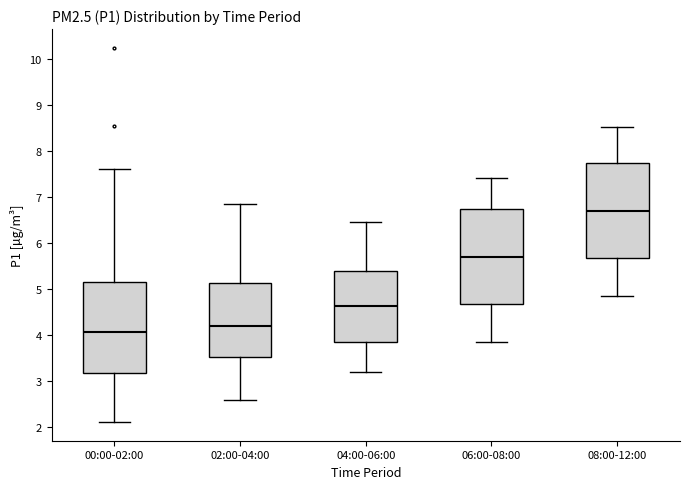

Reading left to right, read every box against the y-axis: the position of its median line, the range the box covers, and the ends of its whiskers. The values are not printed on the chart, so give them approximately, as read against the axis.

00:00-02:00: median 4.1, box 3.2 to 5.1, whiskers 2.1 to 7.6
02:00-04:00: median 4.2, box 3.5 to 5.1, whiskers 2.6 to 6.9
04:00-06:00: median 4.6, box 3.8 to 5.4, whiskers 3.2 to 6.5
06:00-08:00: median 5.7, box 4.7 to 6.7, whiskers 3.9 to 7.4
08:00-12:00: median 6.7, box 5.7 to 7.7, whiskers 4.9 to 8.5